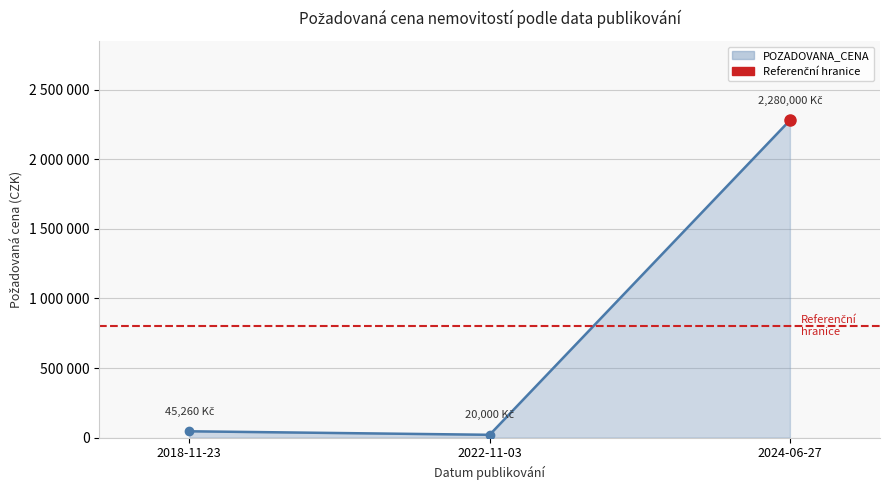

What is the greatest value displayed?

2280000